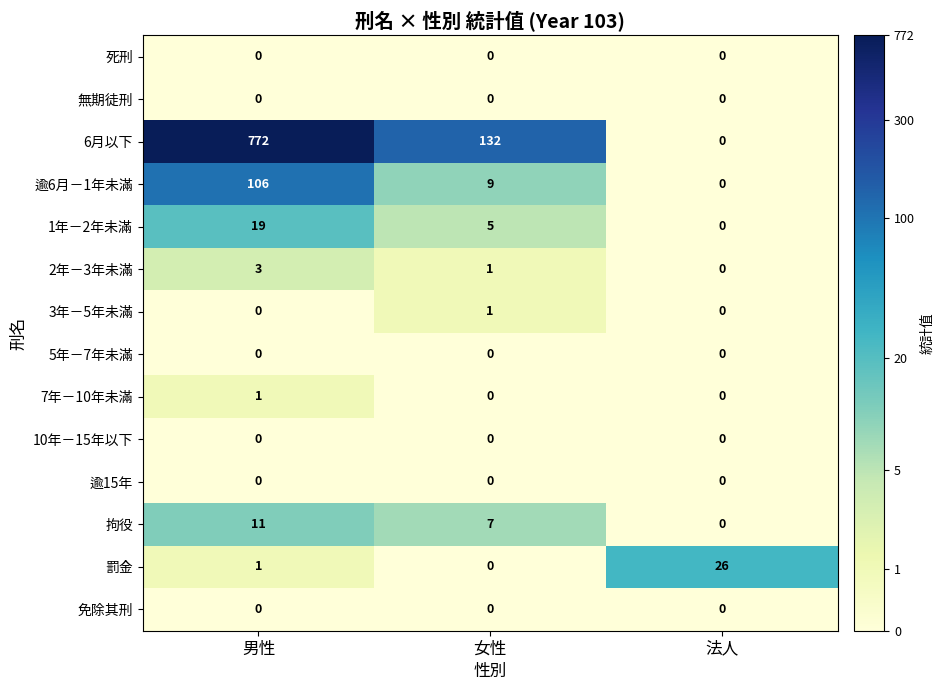

Which series has the largest range (max minus min)?

6月以下